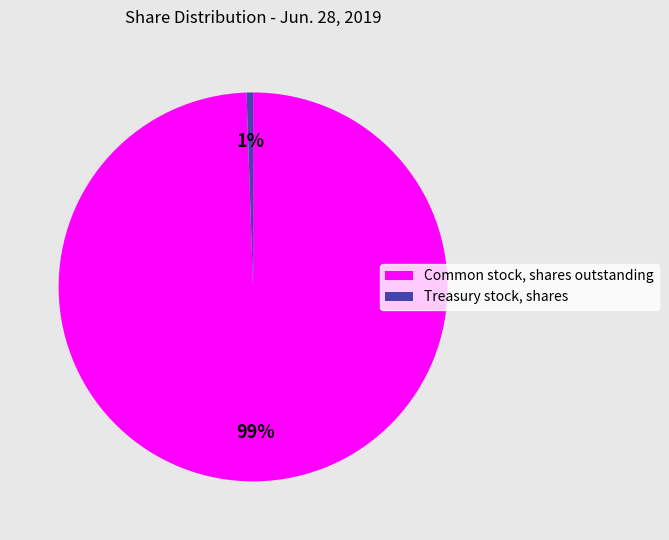

Which slice represents more than half of the pie?

Common stock, shares outstanding